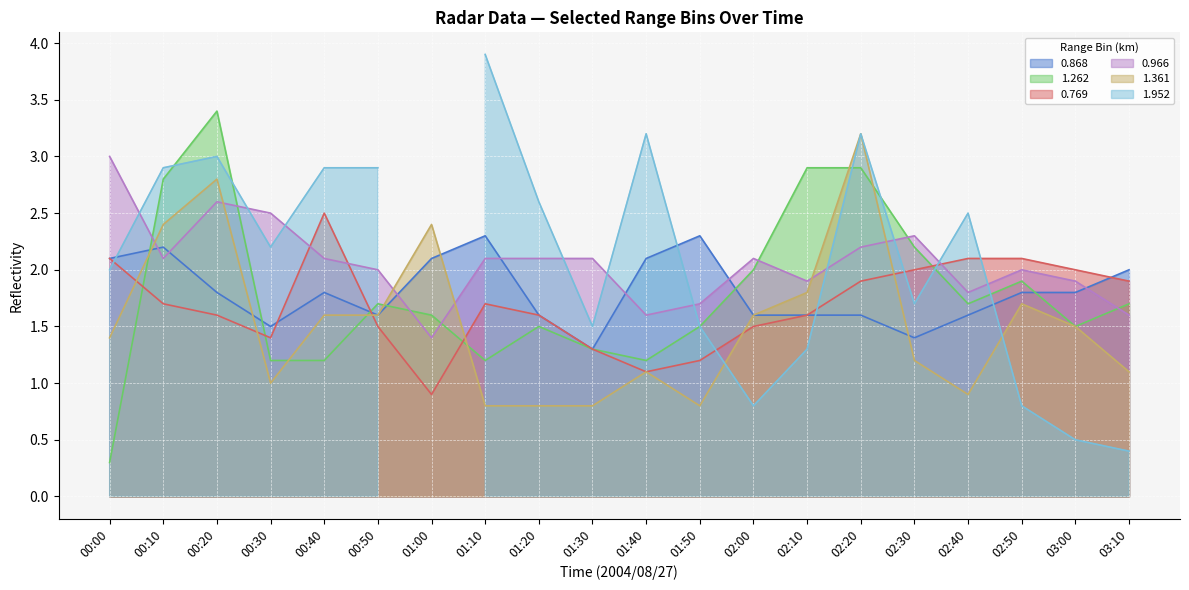

Between which two adjacent categories do 0.966 and 1.361 first intersect?

00:00 and 00:10